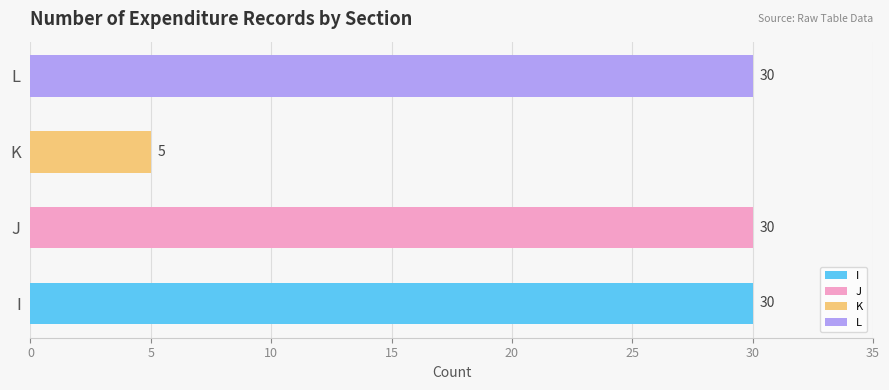

Are the bars grouped side by side (vs. stacked)?

No